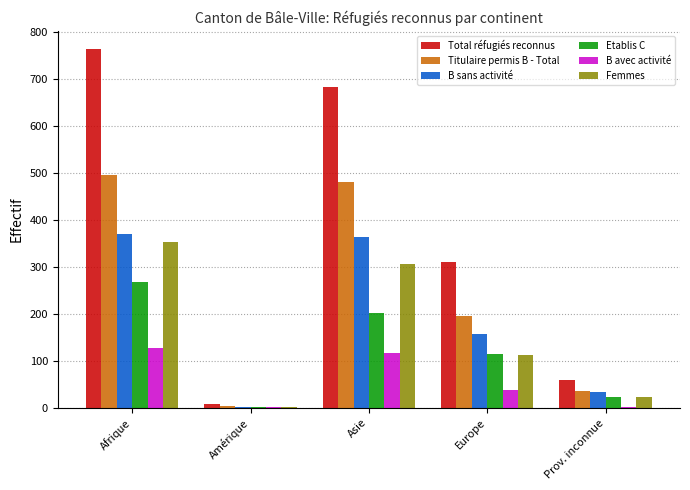

What are all the series names shown in the legend?

Total réfugiés reconnus, Titulaire permis B - Total, B sans activité, Etablis C, B avec activité, Femmes